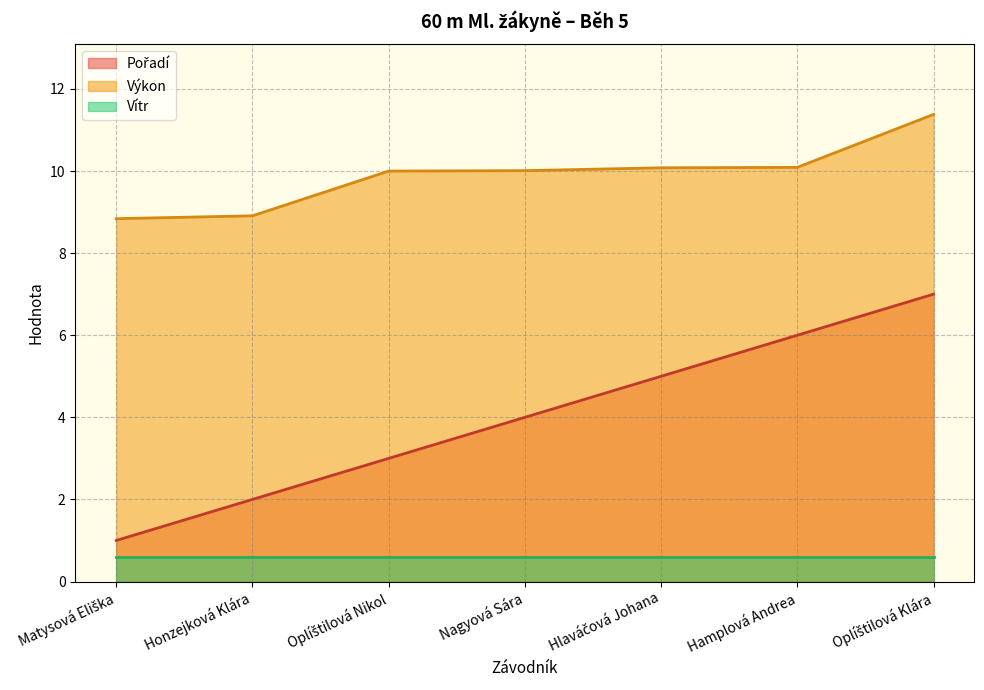

The Výkon series shows 8.9 at Honzejková Klára. True or false?

True